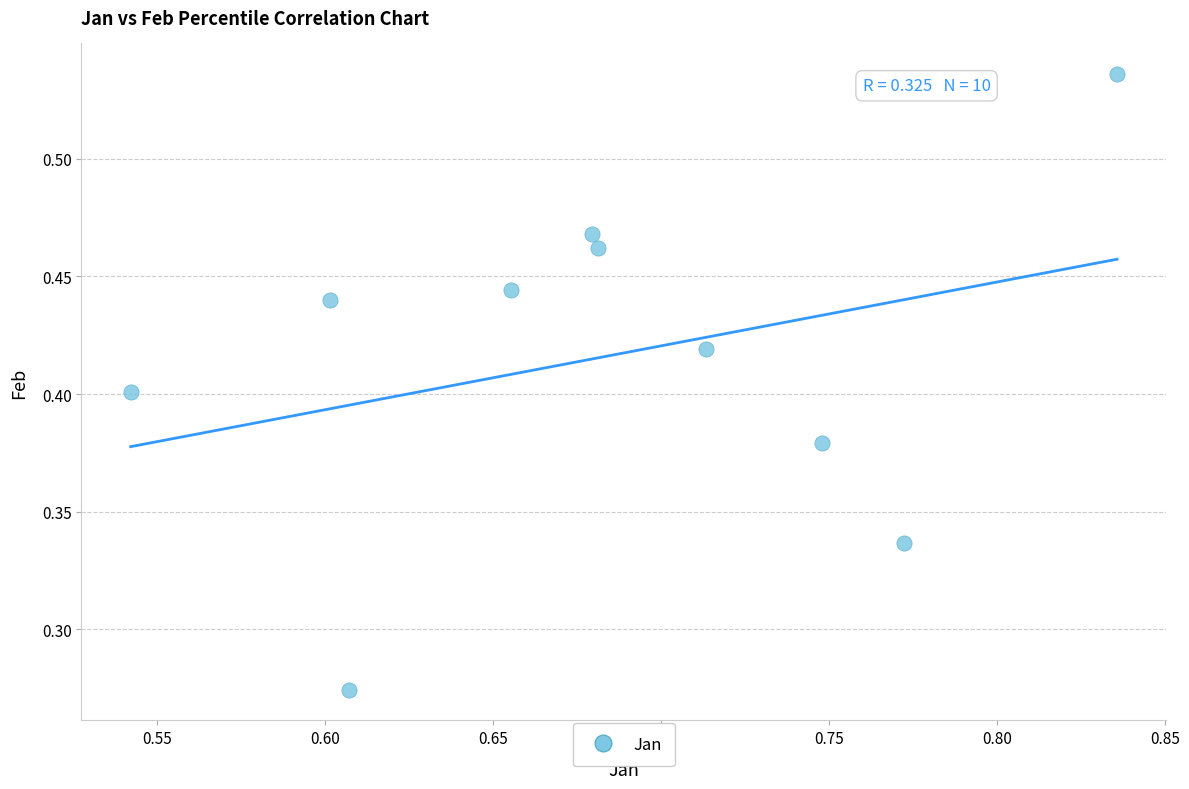

What is the average X value?

0.7